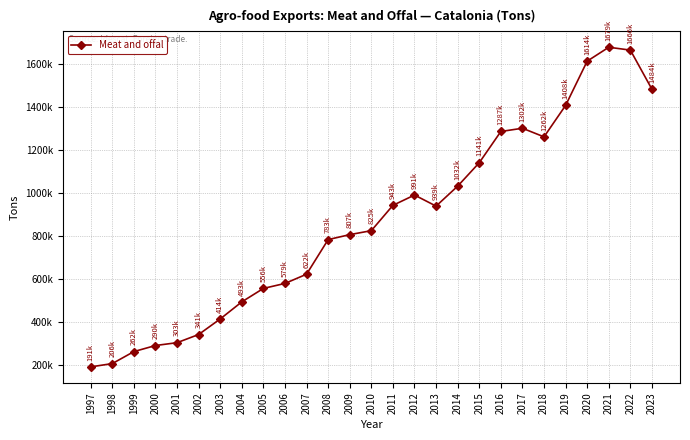

Is this an area chart (filled region under the line)?

No